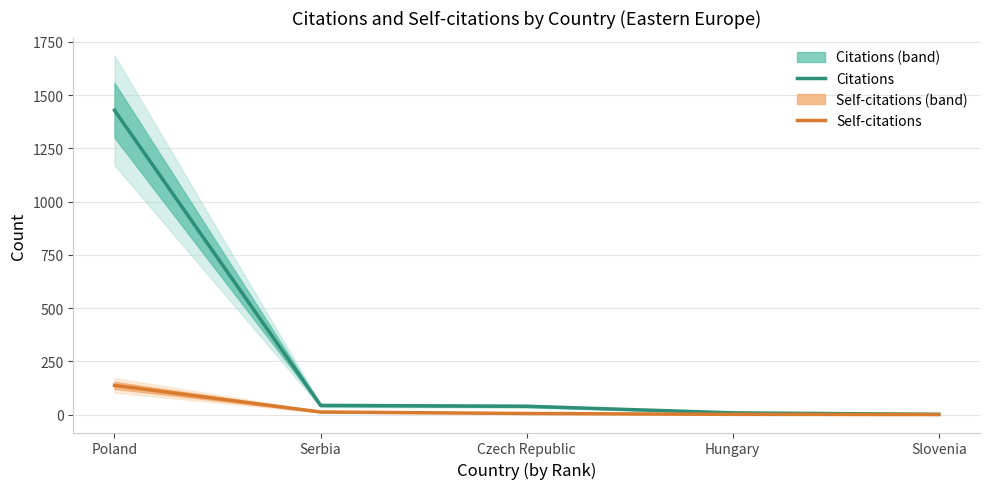

Which category has the highest value in the Self-citations series?

Poland